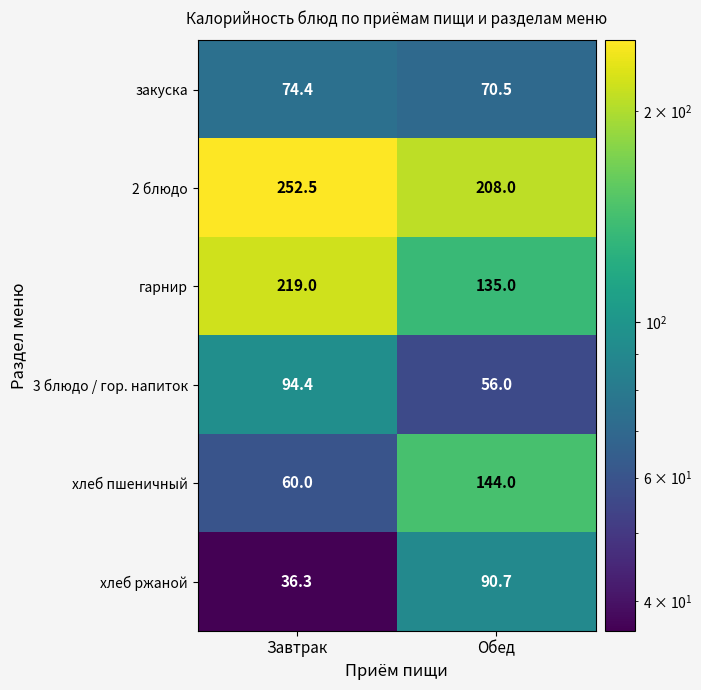

What is the spread (max minus min) of values at Завтрак?

216.2